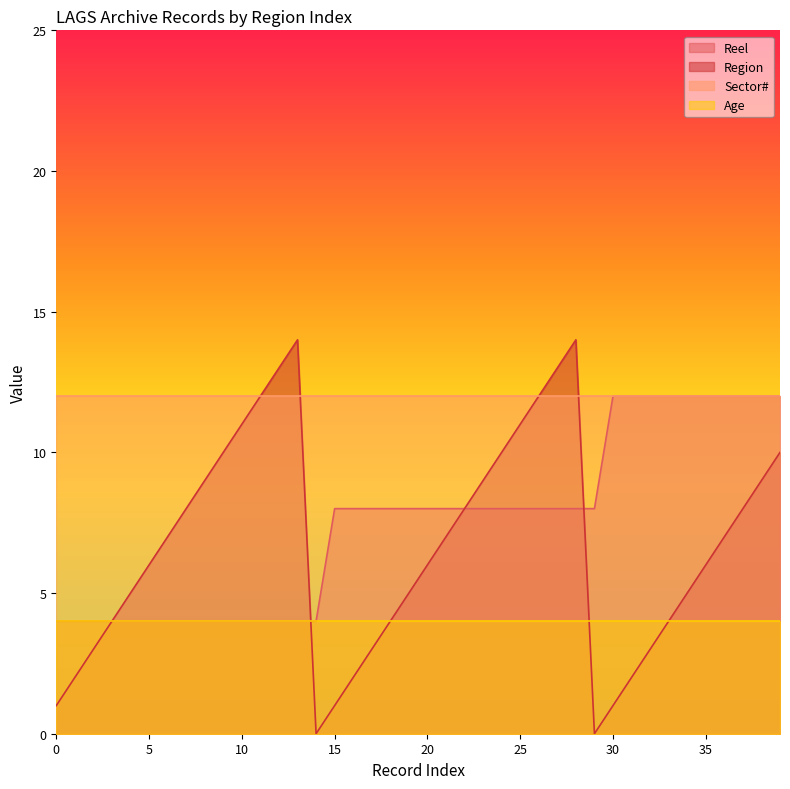

Does the chart have visible grid lines?

No